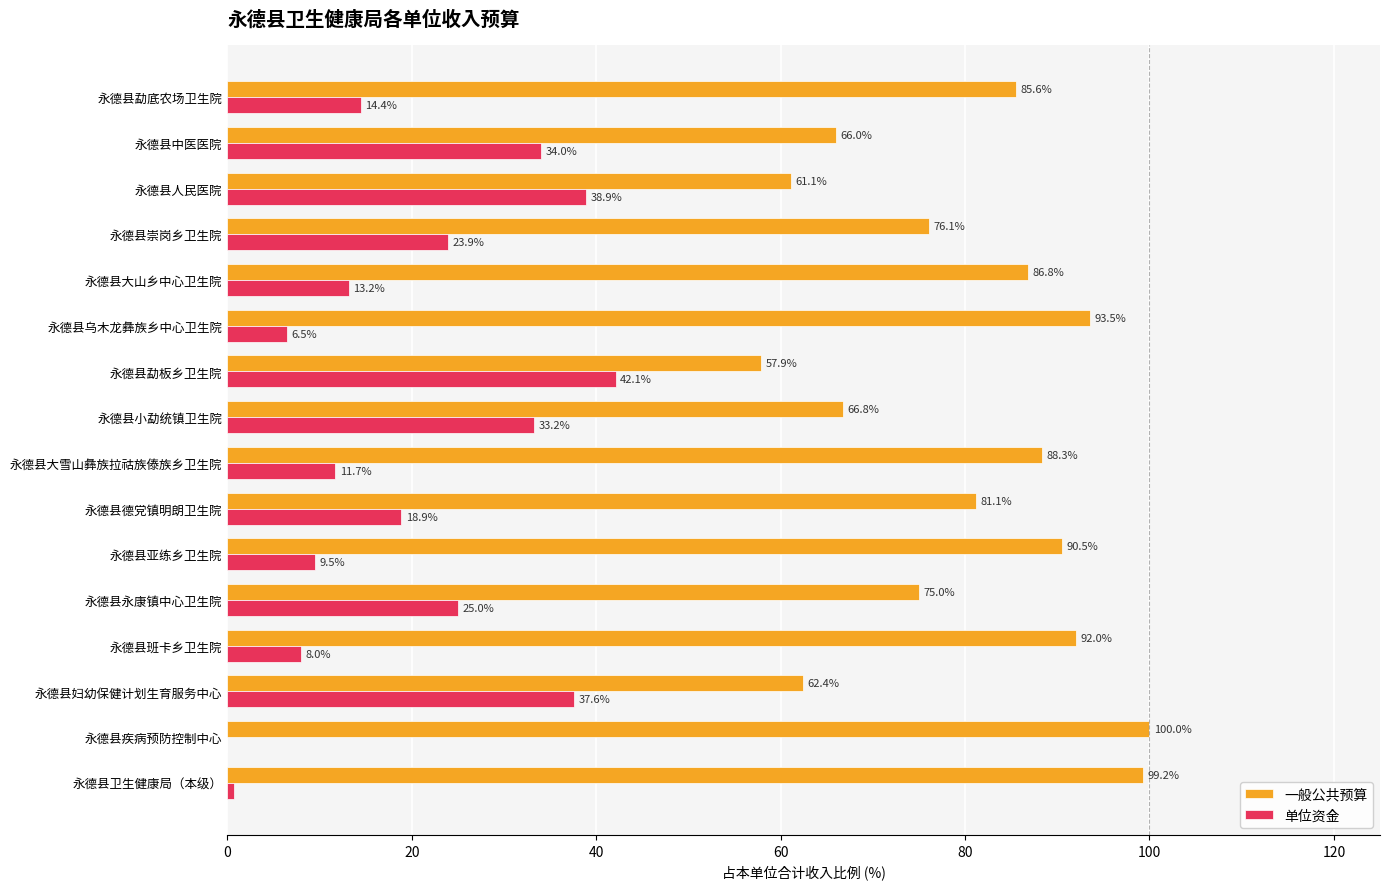

What is the sum of all 单位资金 values?

317.7